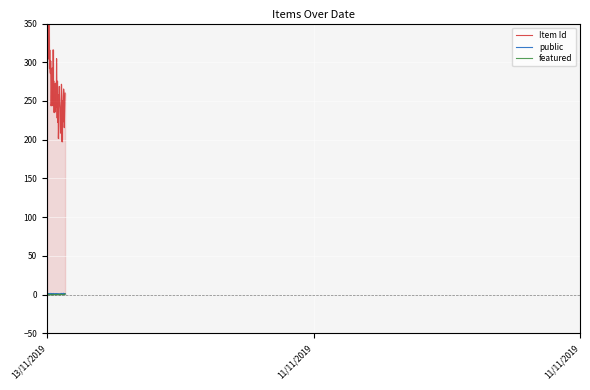

Which series has the widest spread of values?

Item Id